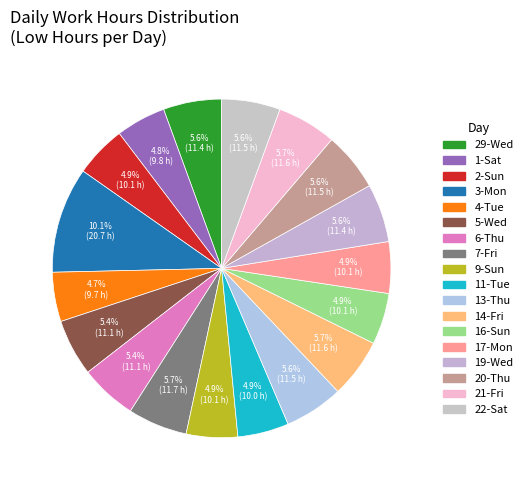

Is there a majority slice in this chart?

No